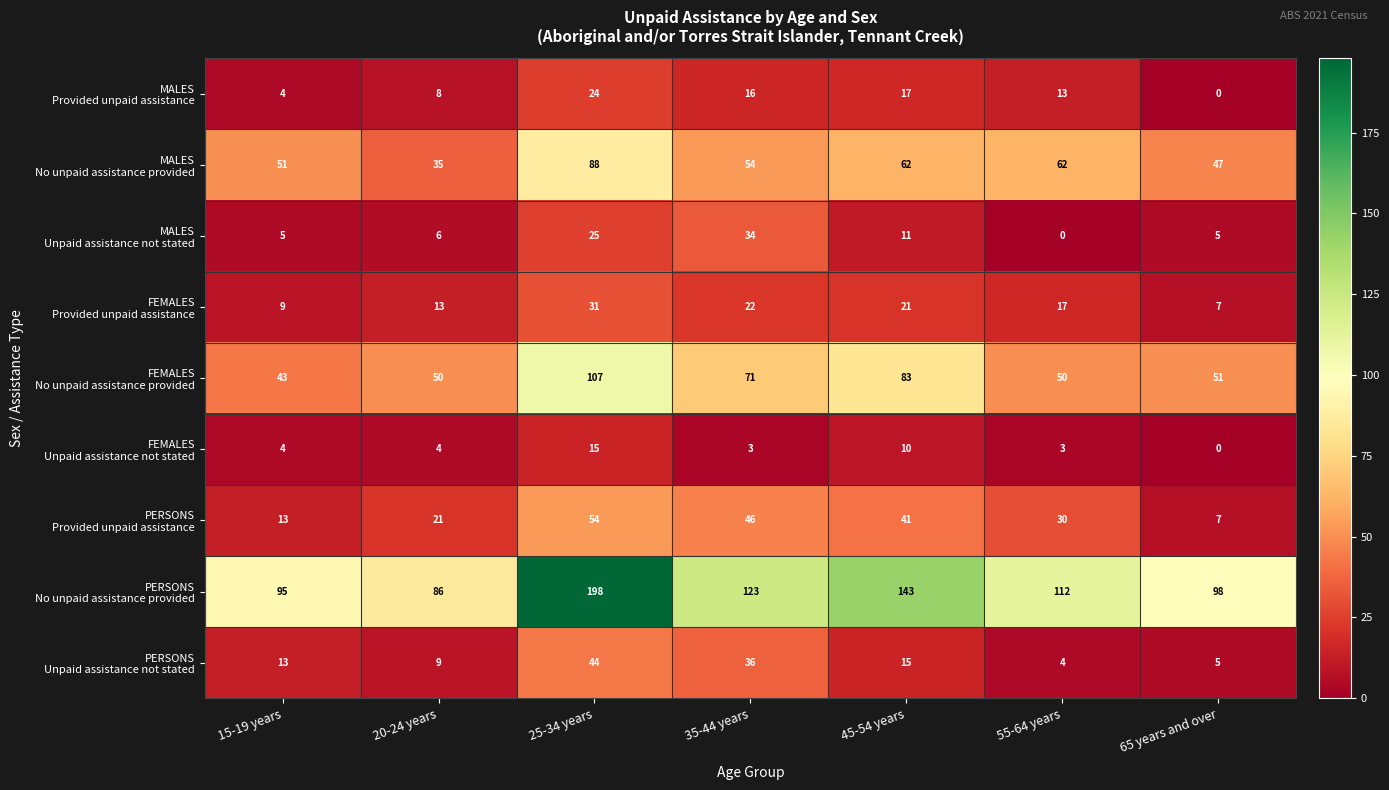

What is the maximum value shown in the chart?

198